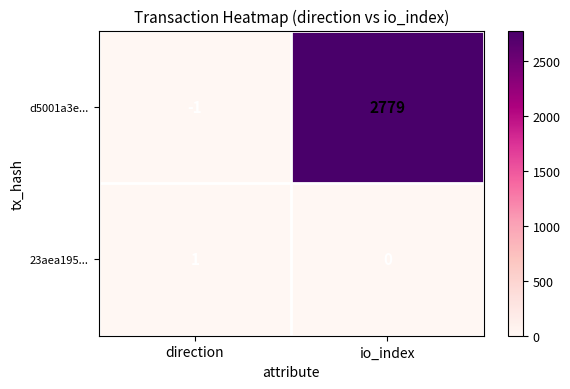

The 23aea195... series shows 0 at io_index. True or false?

True